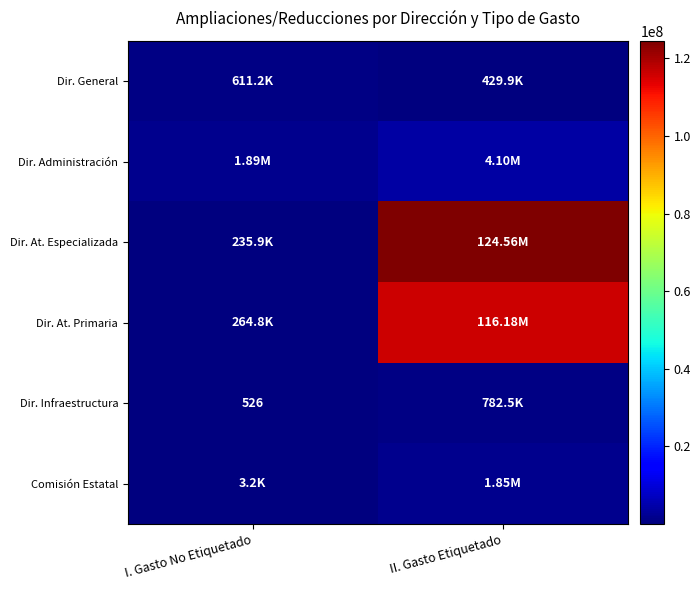

The value of Dir. General at II. Gasto Etiquetado is 429928.5. True or false?

True